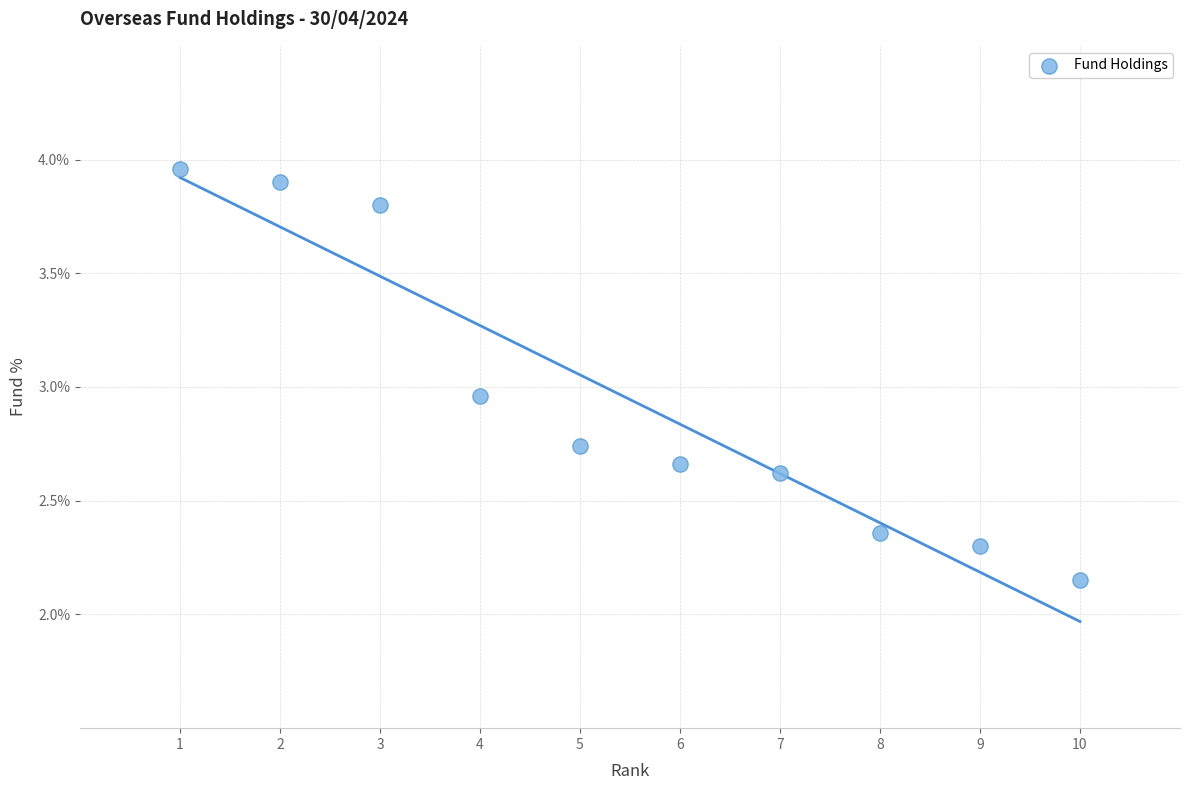

What is the average Y value?

2.9